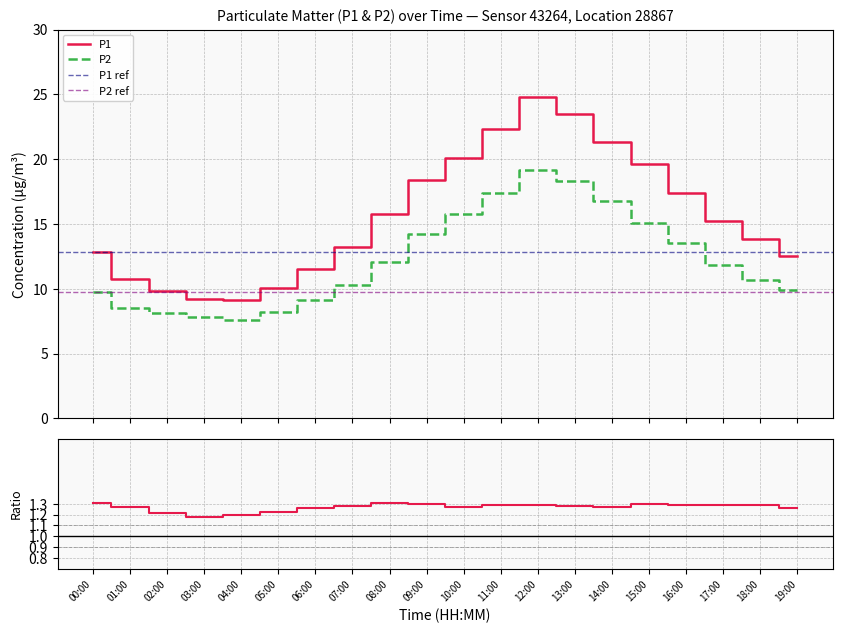

At which label does P2 first exceed 11?

08:00